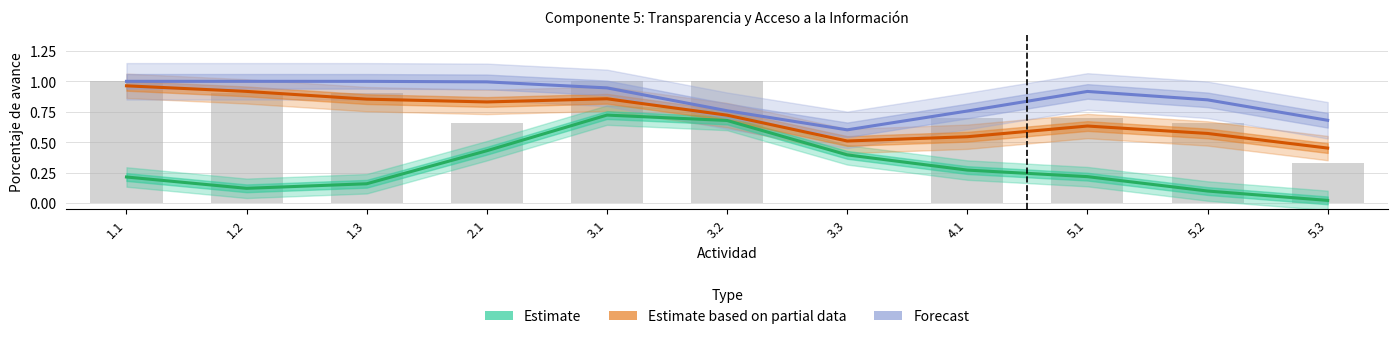

The Estimate series shows 0.1 at 5.2. True or false?

True